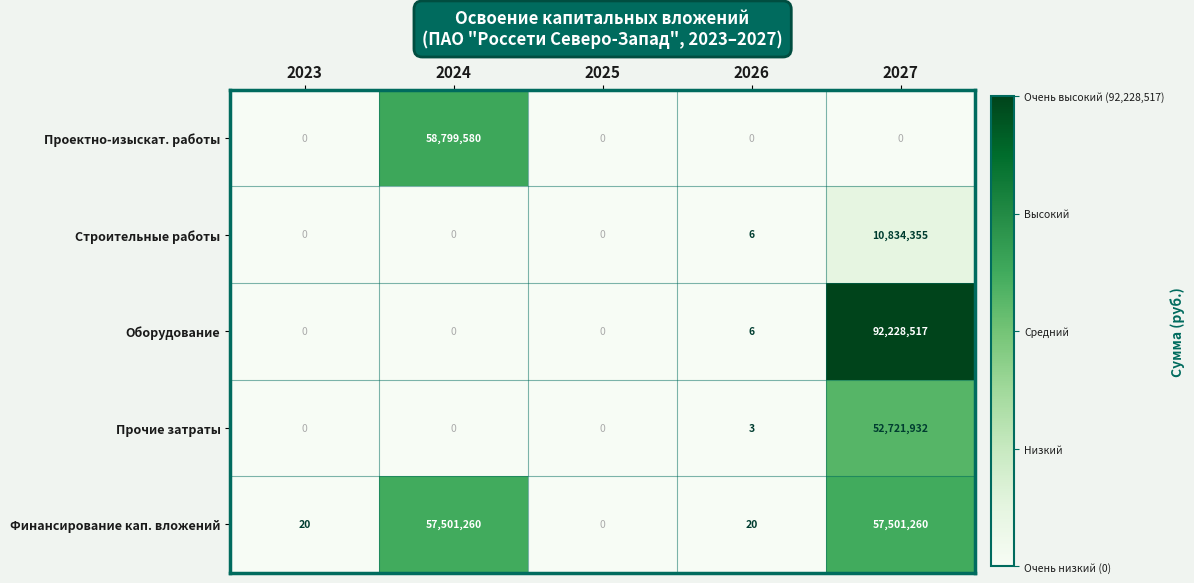

What is the average value of the Финансирование кап. вложений series?

23000512